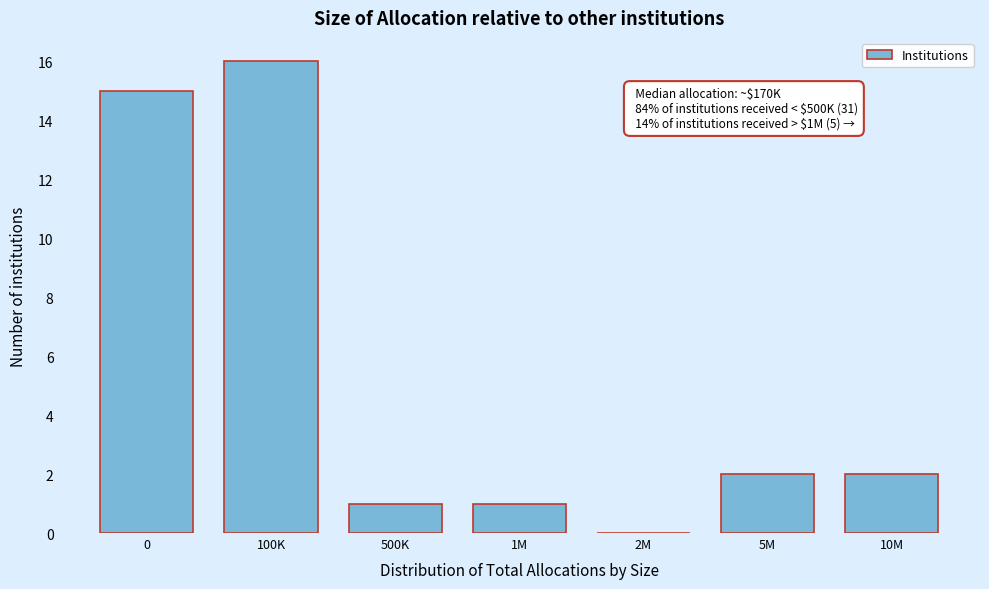

Reading left to right, list all the values displayed in this chart.

0=15	100K=16	500K=1	1M=1	2M=0	5M=2	10M=2